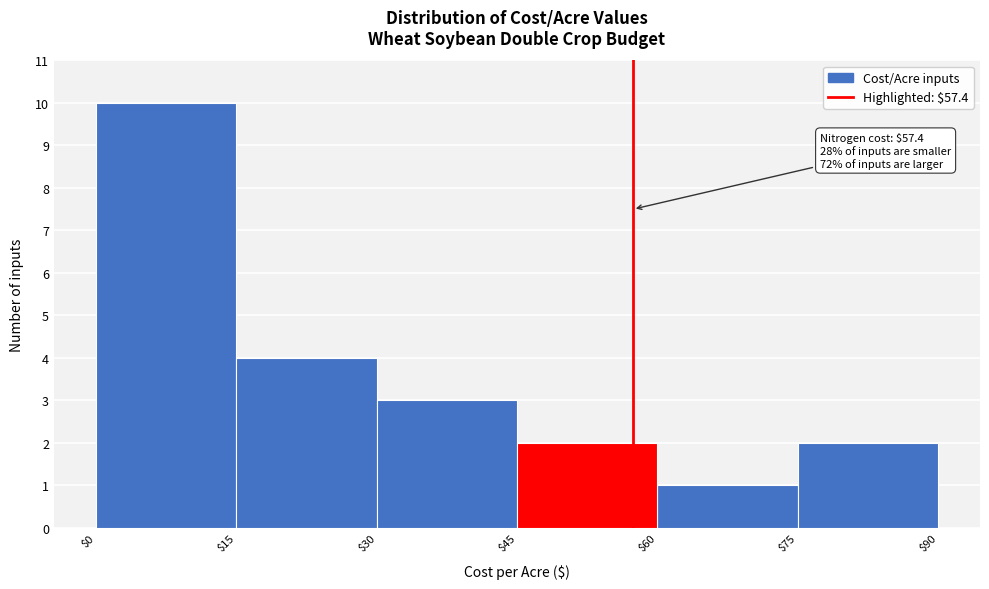

Over which range of the x-axis is the bar tallest?

$0 to $15